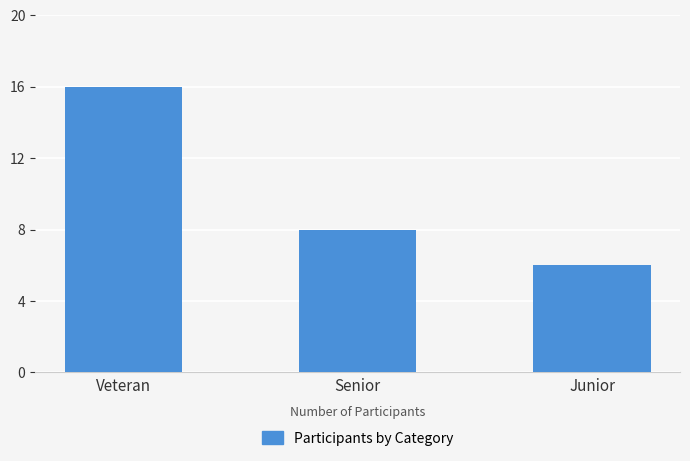

What is the sum of the values at Junior and Veteran?

22